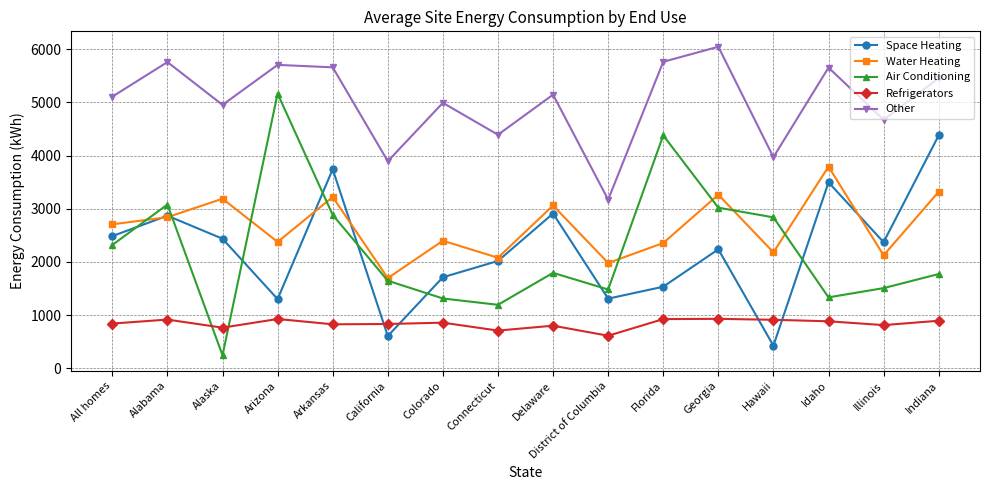

What is the average value of the Other series?

5021